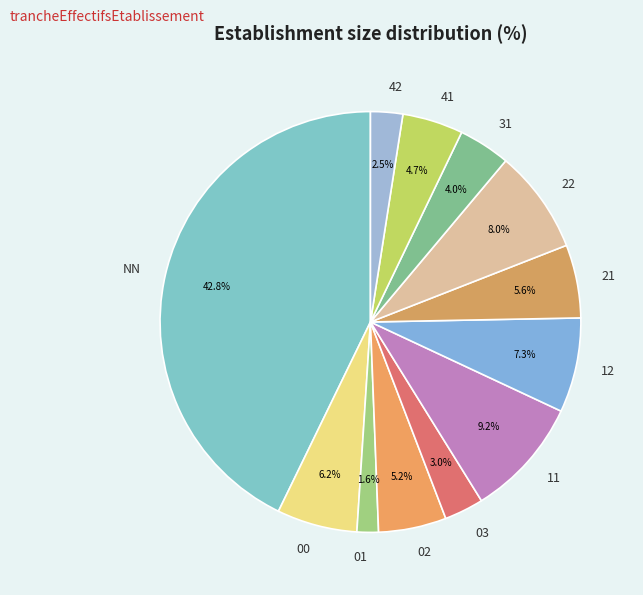

Which has a higher value, 22 or 31?

22